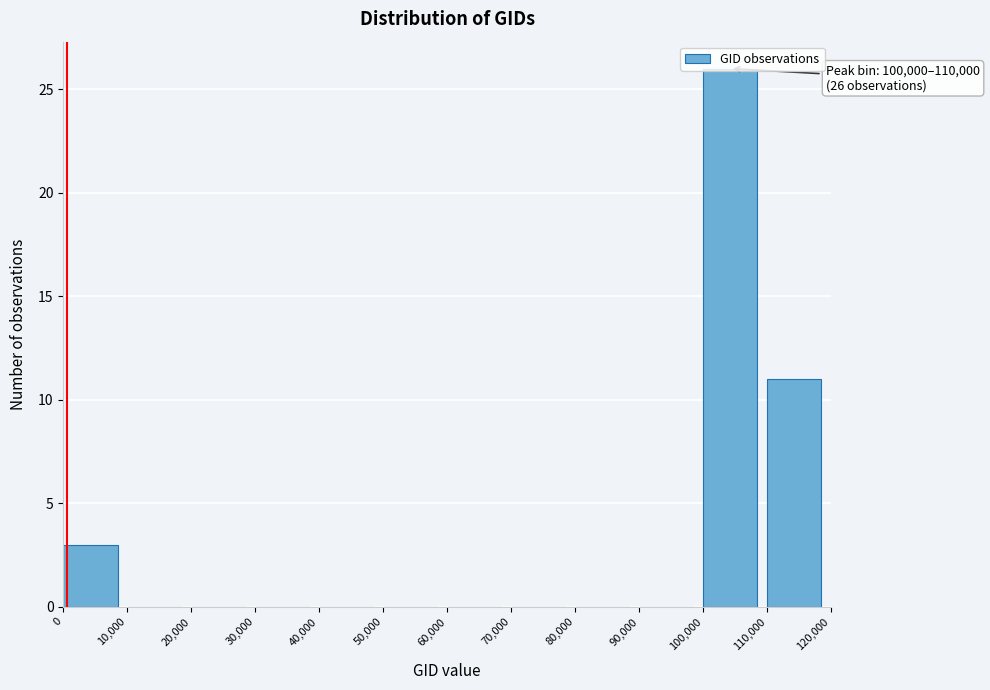

Over which range of the x-axis is the bar tallest?

100,000 to 110,000